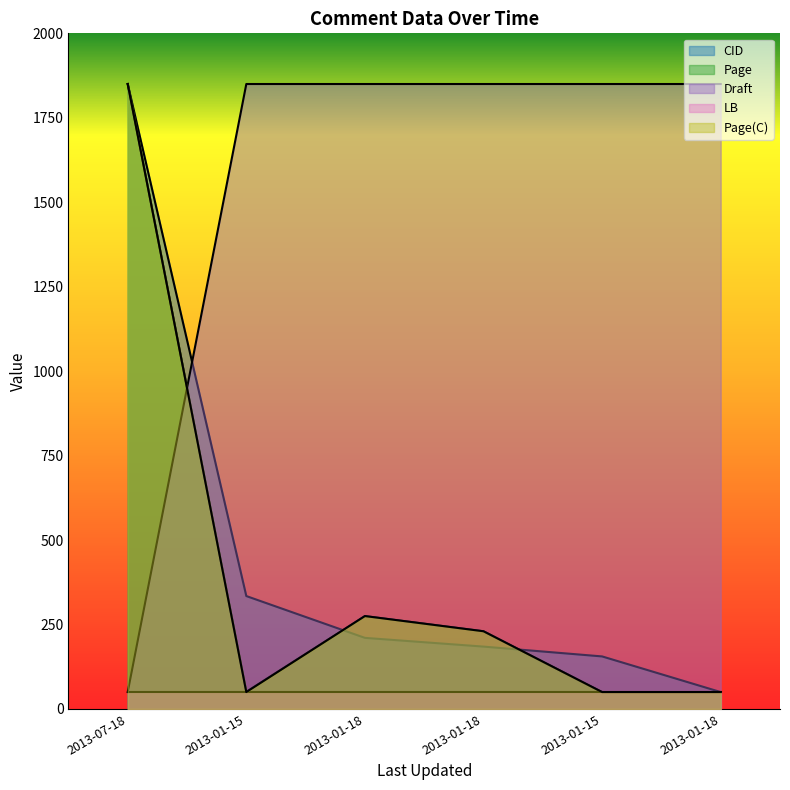

At which category is the sum across all series the highest?

2013-07-18